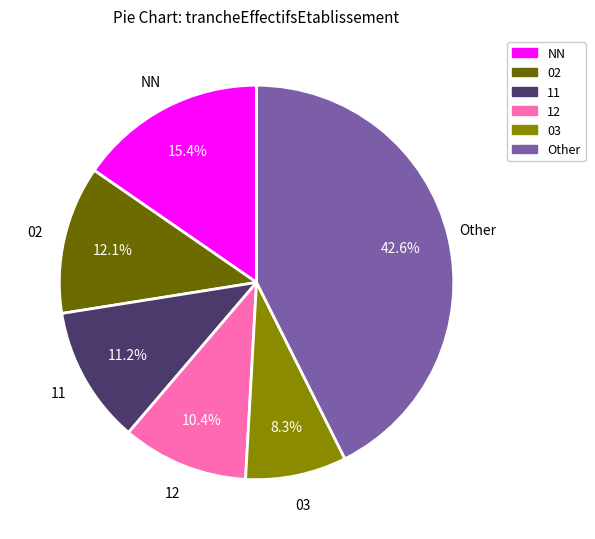

What percentage is NOT represented by 02?

87.9%